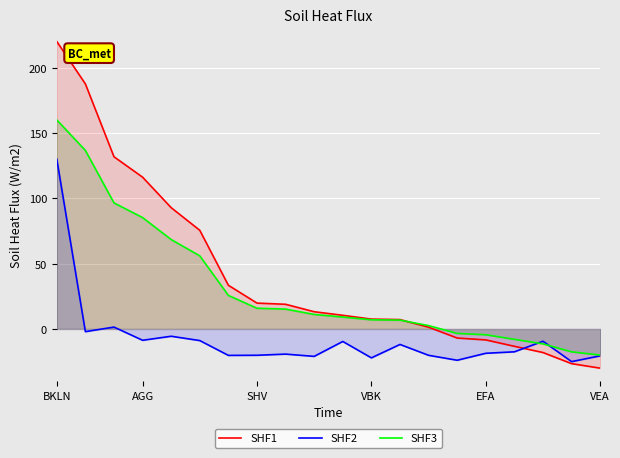

What is the maximum value shown in the chart?

220.0